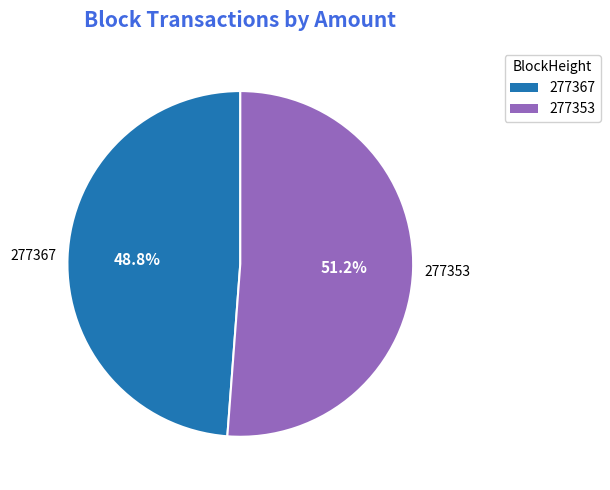

Count the number of slices in the pie.

2